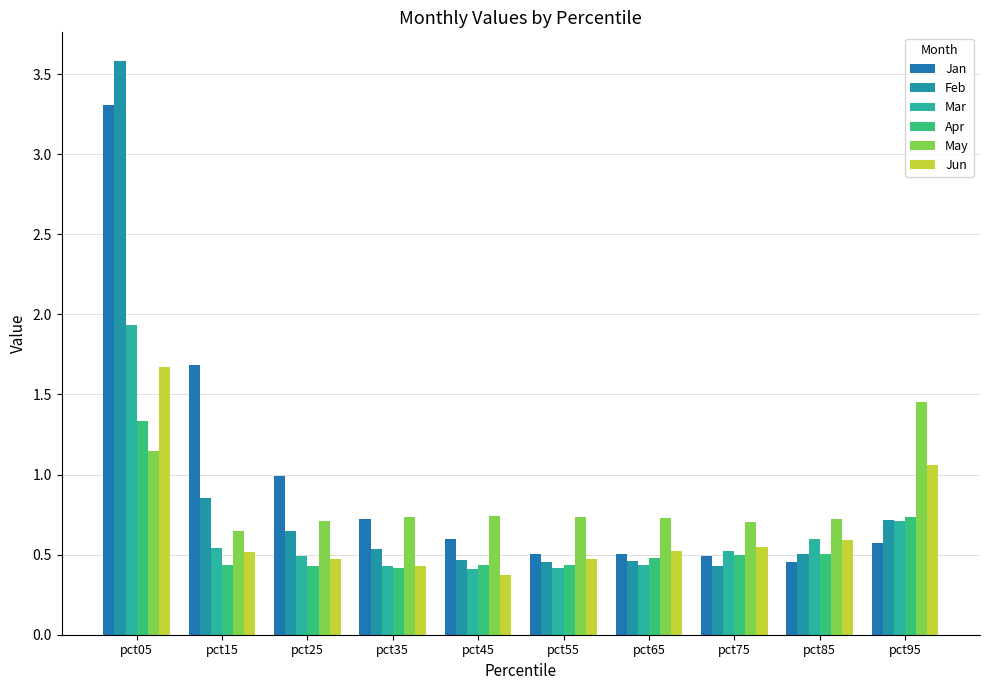

What is the difference between the second highest and second lowest values in the May series?

0.4